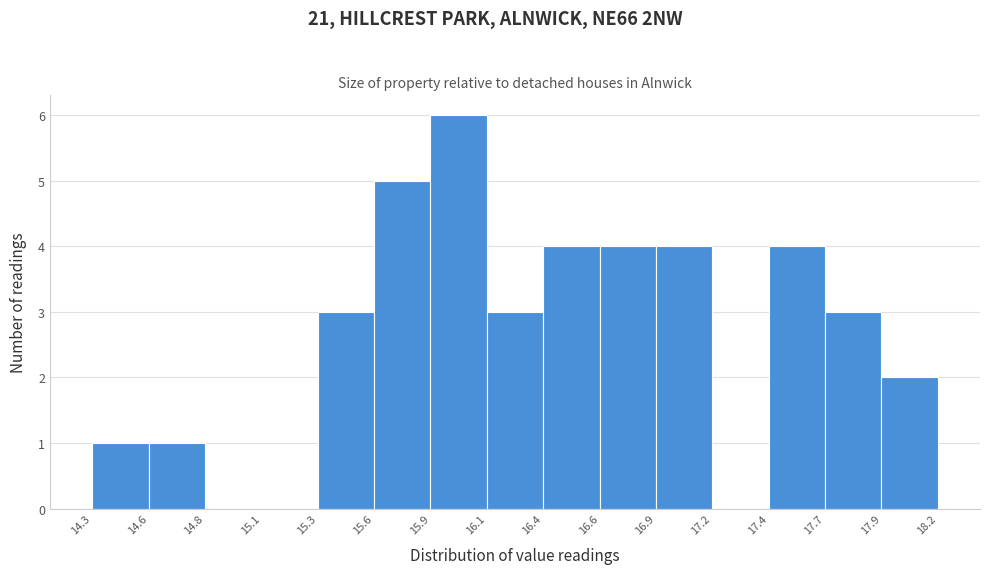

Reading left to right, list every bar in this chart as the range it spans on the x-axis followed by its height. The values are not printed on the chart, so give them approximately, as read against the axis.

14.3 to 14.6: 1
14.6 to 14.8: 1
14.8 to 15.1: 0
15.1 to 15.3: 0
15.3 to 15.6: 3
15.6 to 15.9: 5
15.9 to 16.1: 6
16.1 to 16.4: 3
16.4 to 16.6: 4
16.6 to 16.9: 4
16.9 to 17.2: 4
17.2 to 17.4: 0
17.4 to 17.7: 4
17.7 to 17.9: 3
17.9 to 18.2: 2